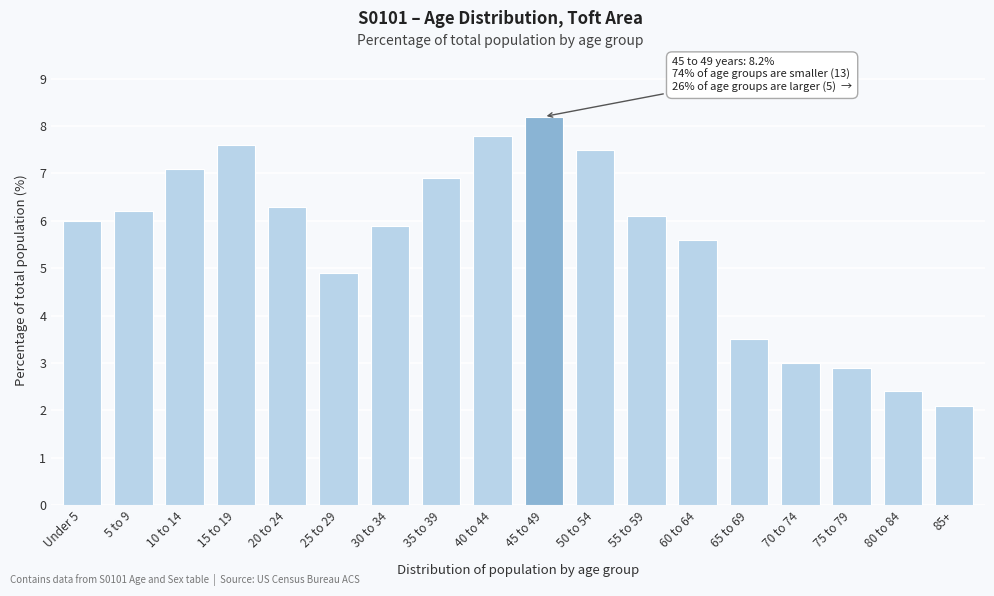

Reading left to right, what are all the values shown in this chart?

Under 5=6.0	5 to 9=6.2	10 to 14=7.1	15 to 19=7.6	20 to 24=6.3	25 to 29=4.9	30 to 34=5.9	35 to 39=6.9	40 to 44=7.8	45 to 49=8.2	50 to 54=7.5	55 to 59=6.1	60 to 64=5.6	65 to 69=3.5	70 to 74=3.0	75 to 79=2.9	80 to 84=2.4	85+=2.1